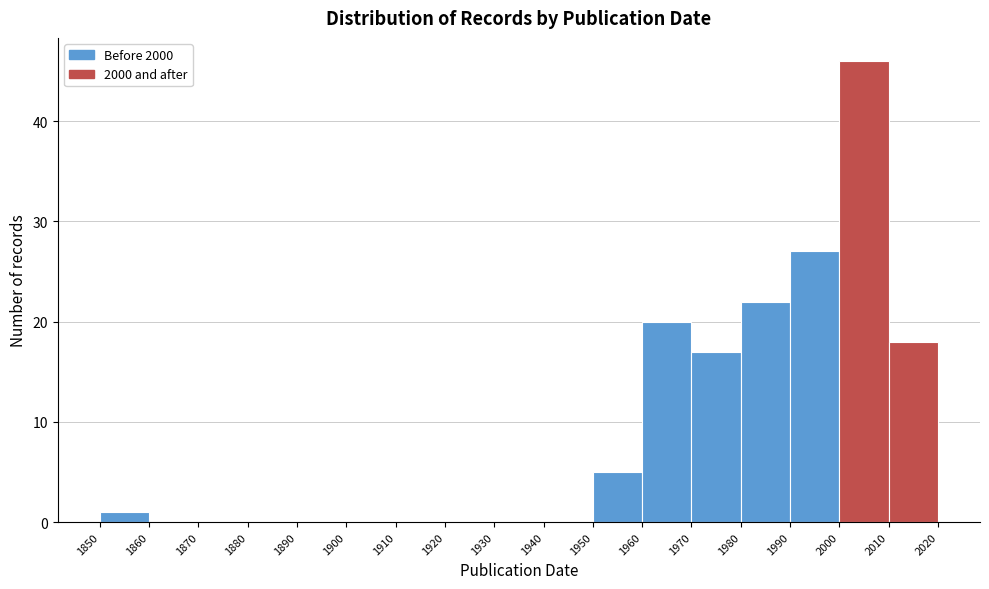

Which range on the x-axis has the tallest bar?

2000 to 2010